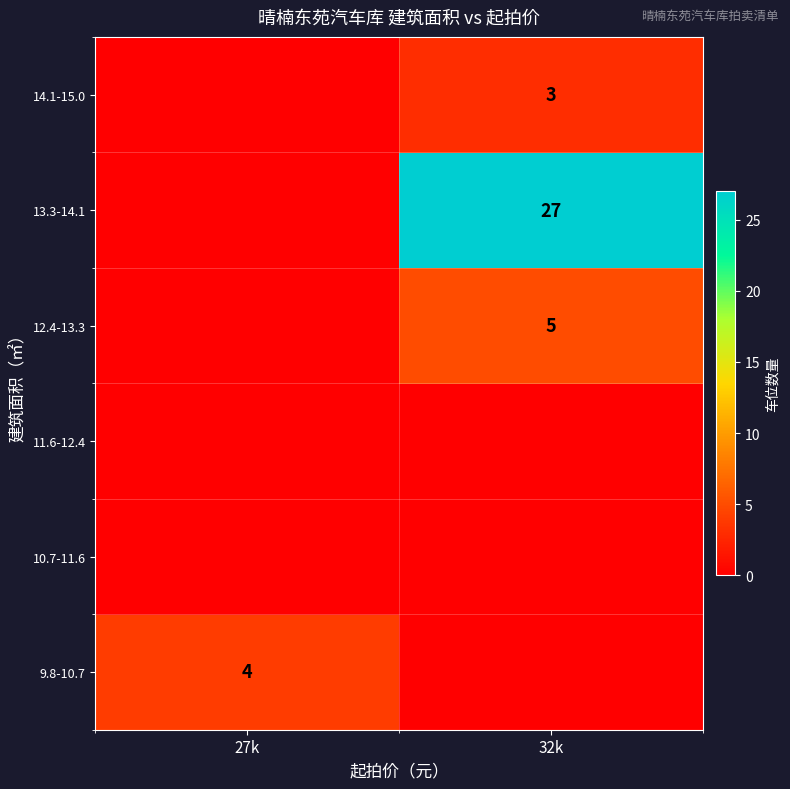

What is the difference between the highest and lowest values at 27k?

4